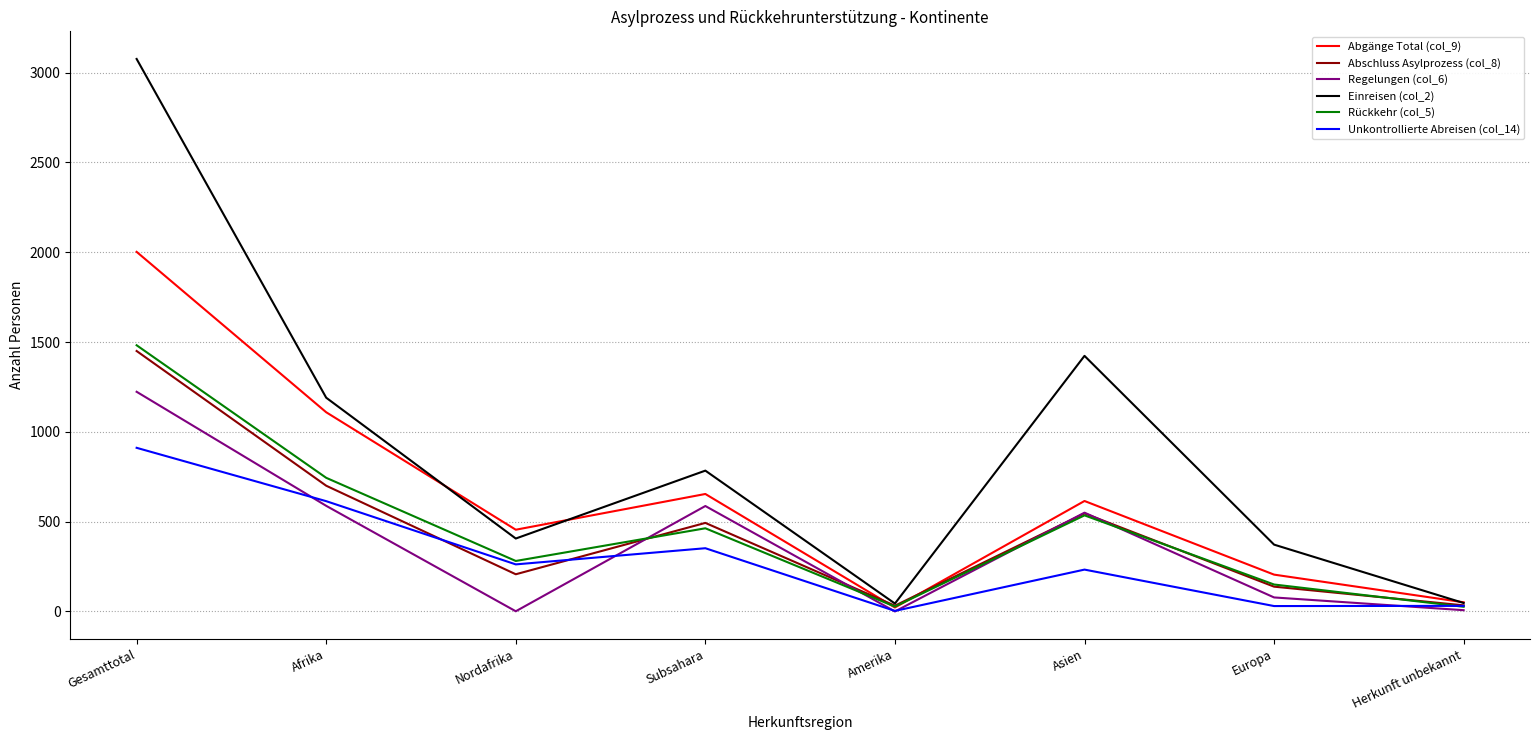

What is the difference between the Abgänge Total (col_9) values at Gesamttotal and Herkunft unbekannt?

1951